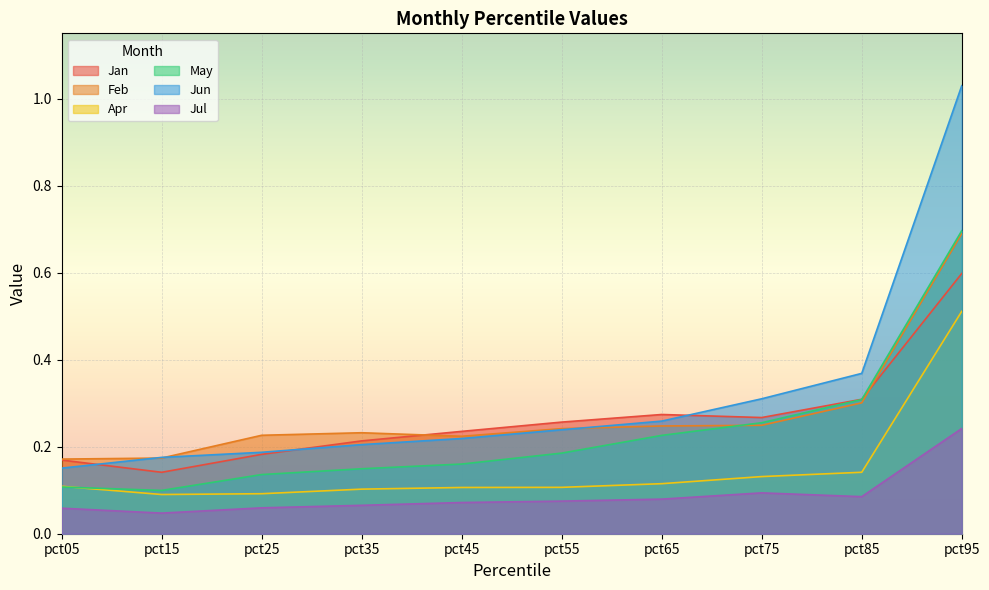

Count the number of data series in this chart.

6